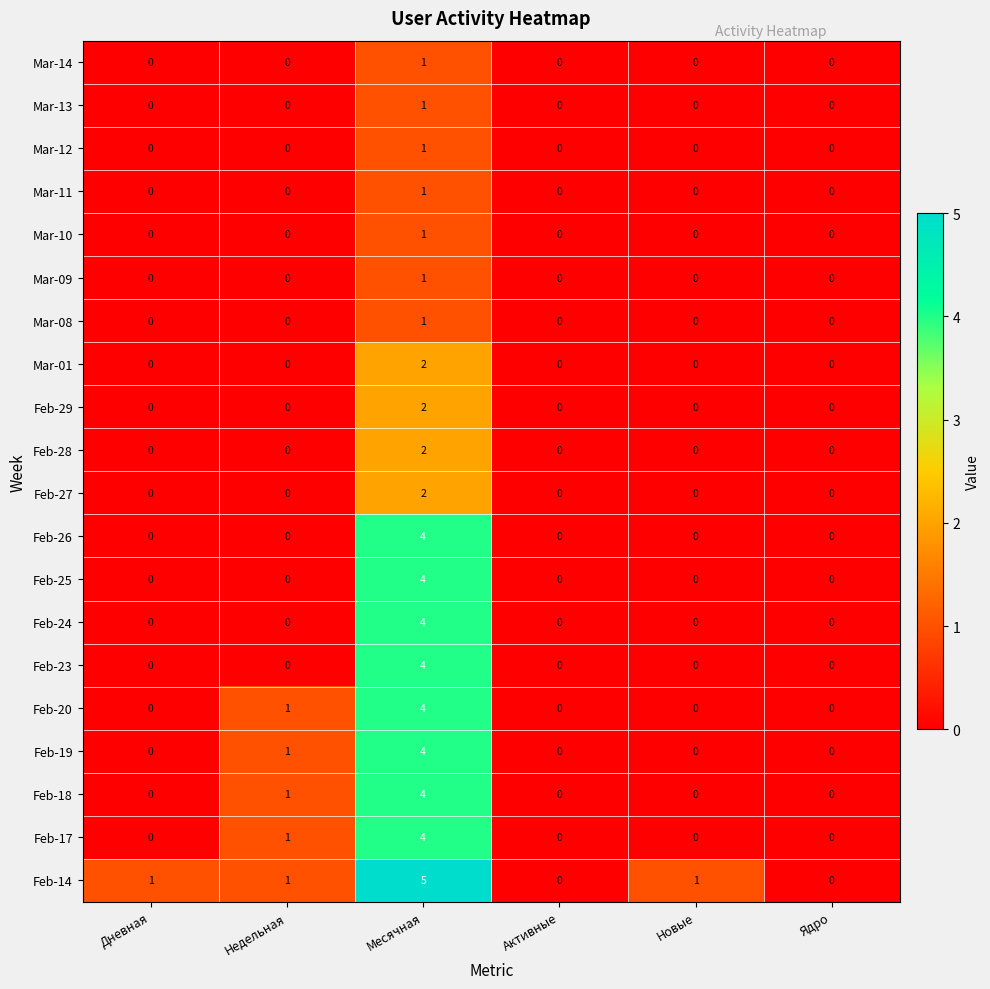

Which series has the widest spread of values?

Feb-14